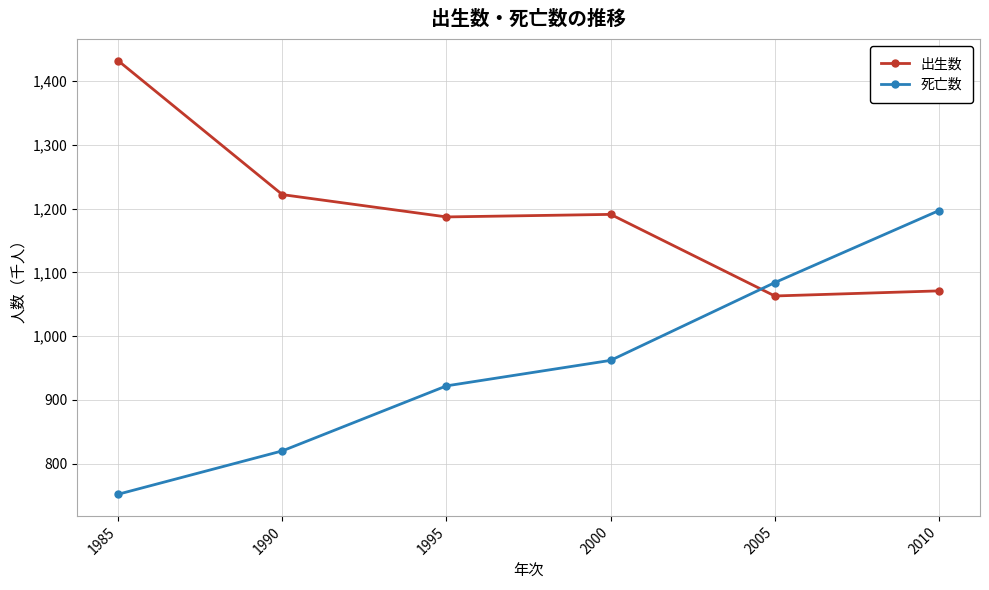

At which label is 死亡数 closest to 974?

2000